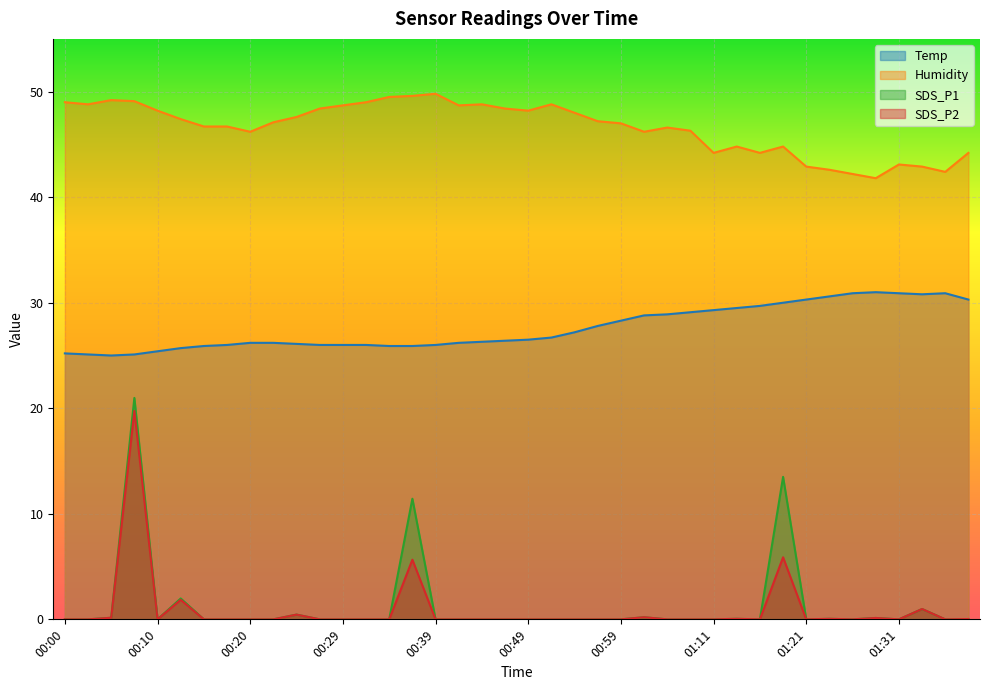

What is the difference between the Humidity values at 00:32 and 00:17?

2.3